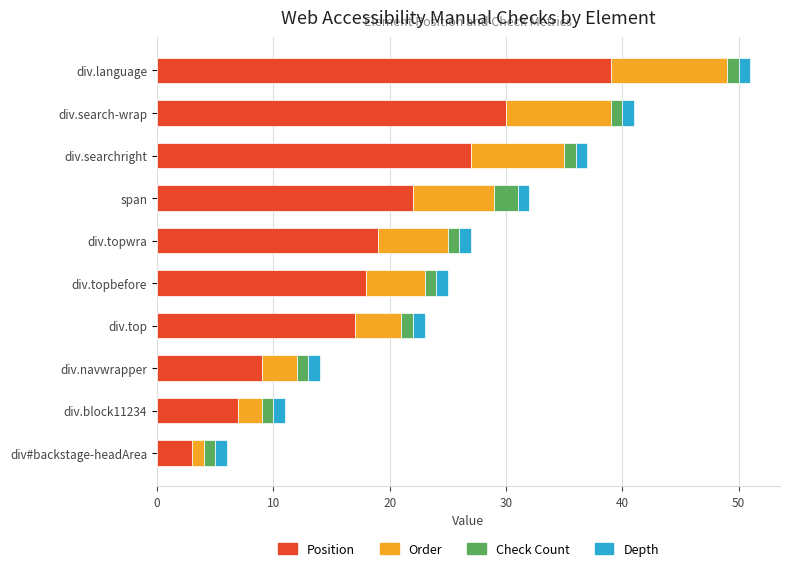

What is the lowest value of the Position series?

3